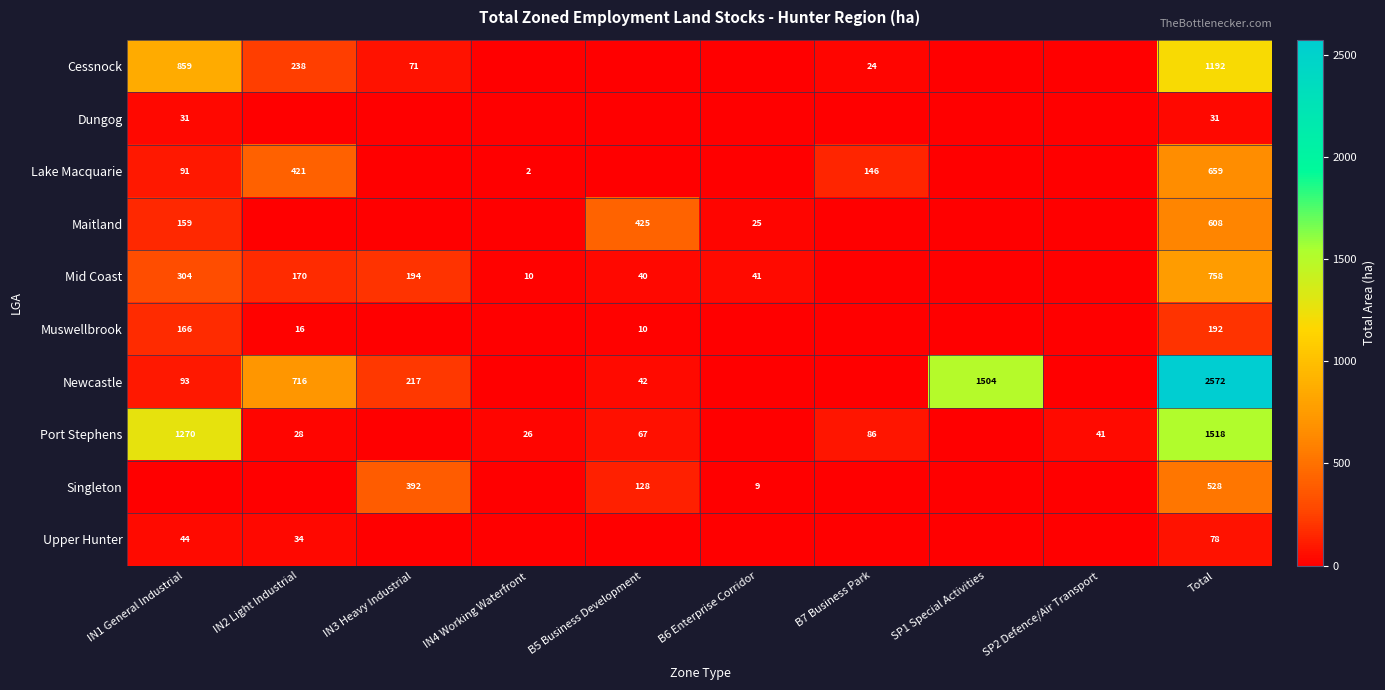

Is the value of Mid Coast at Total greater than the value of Lake Macquarie at B7 Business Park?

Yes